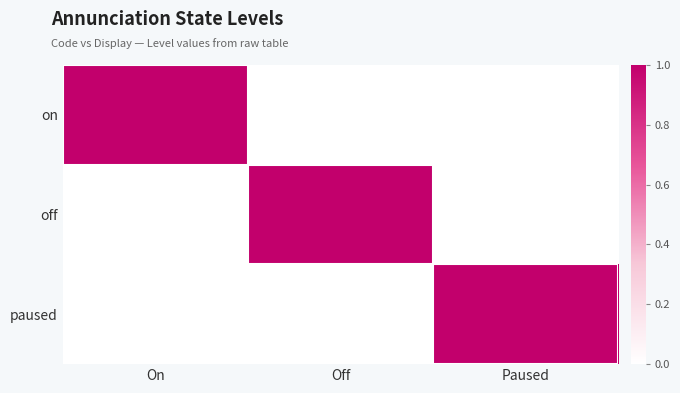

Reading left to right, list all the values displayed in this chart.

on: On=1	Off=0	Paused=0
off: On=0	Off=1	Paused=0
paused: On=0	Off=0	Paused=1